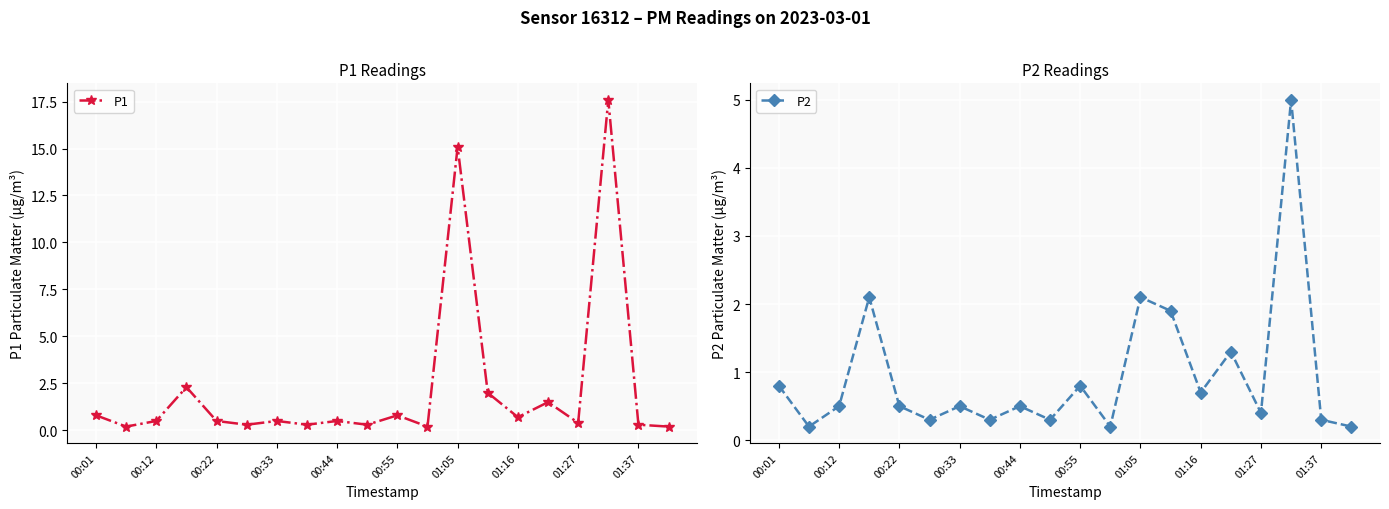

What is the sum of the P1 values at 15 and 00:01?

2.3